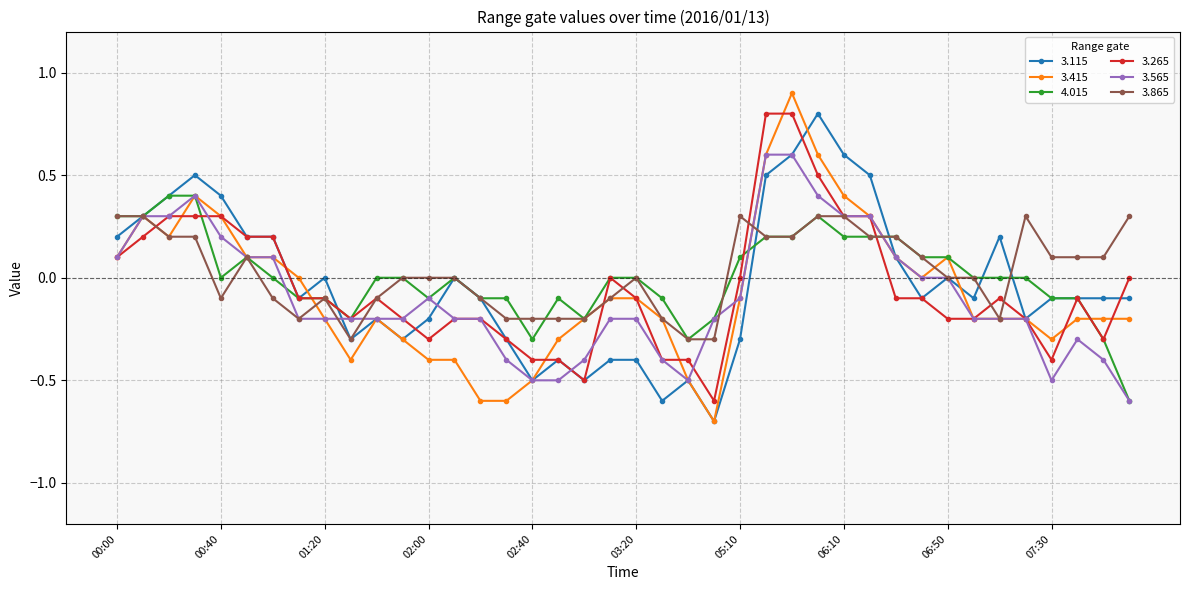

Which series has the largest range (max minus min)?

3.415